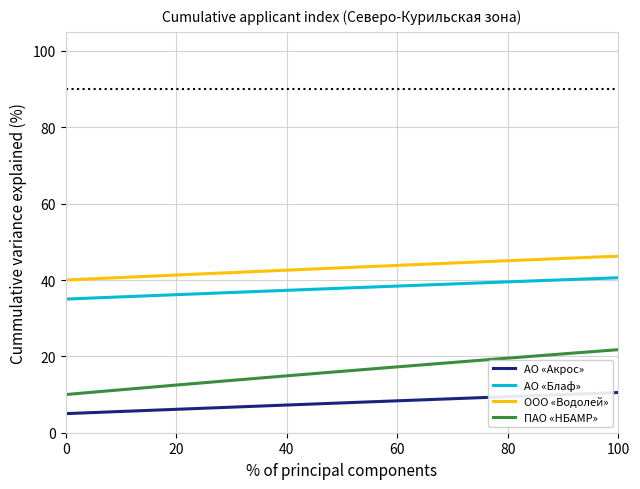

Rank the series by their average value, from lowest to highest.

АО «Акрос», ПАО «НБАМР», АО «Блаф», ООО «Водолей»